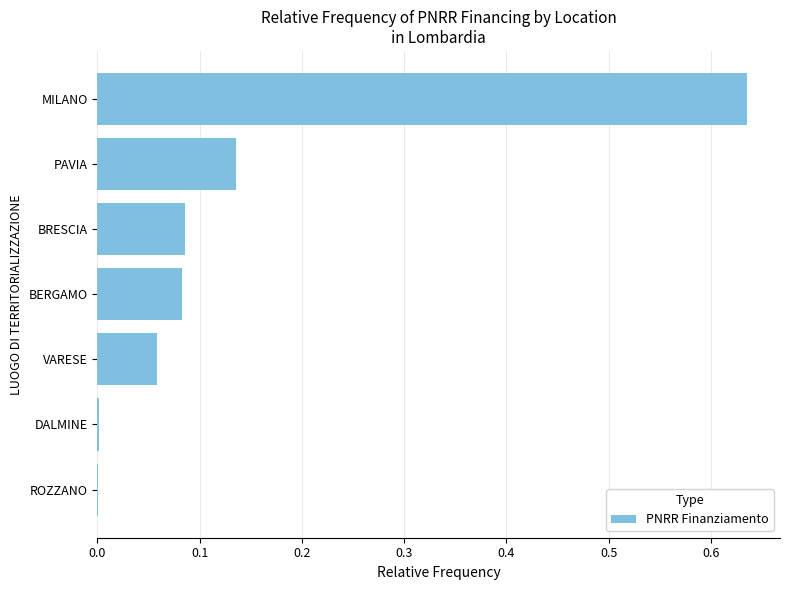

What is the sum of the values at VARESE and MILANO?

0.7